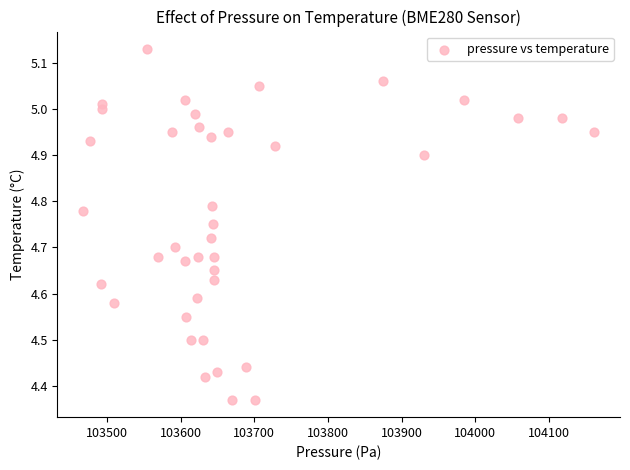

What is the range of X values (max minus min)?

694.1